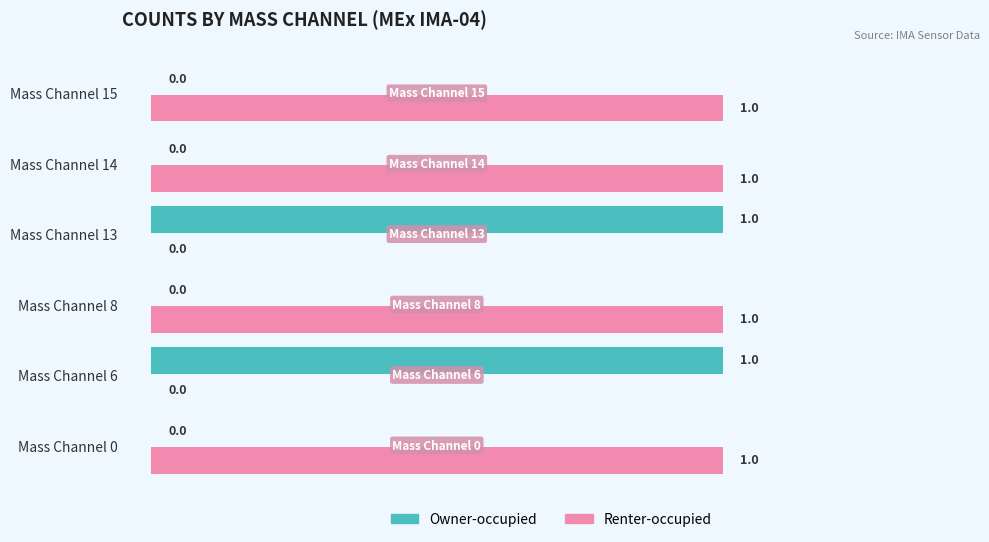

How many Owner-occupied values are between 0 and 1?

6